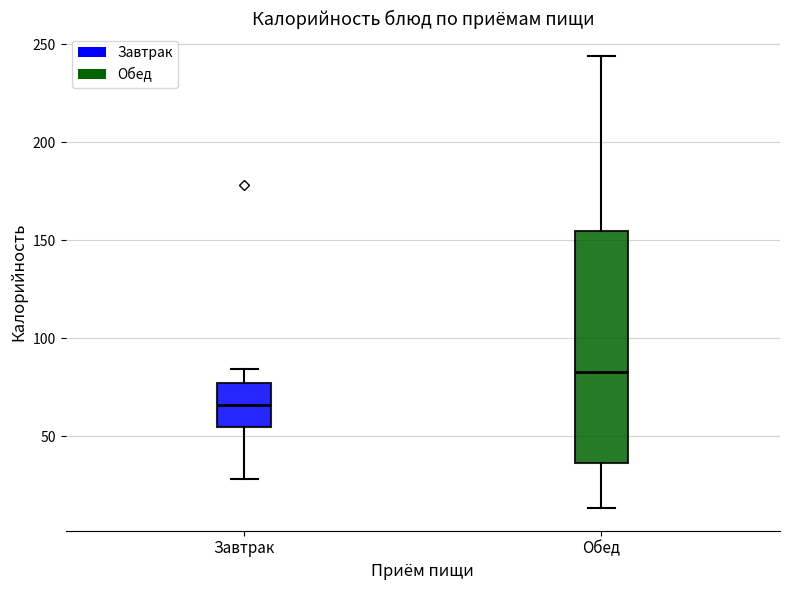

Where is the lower edge of the box for Завтрак on the y-axis? The values are not printed on the chart, so give them approximately, as read against the axis.

55